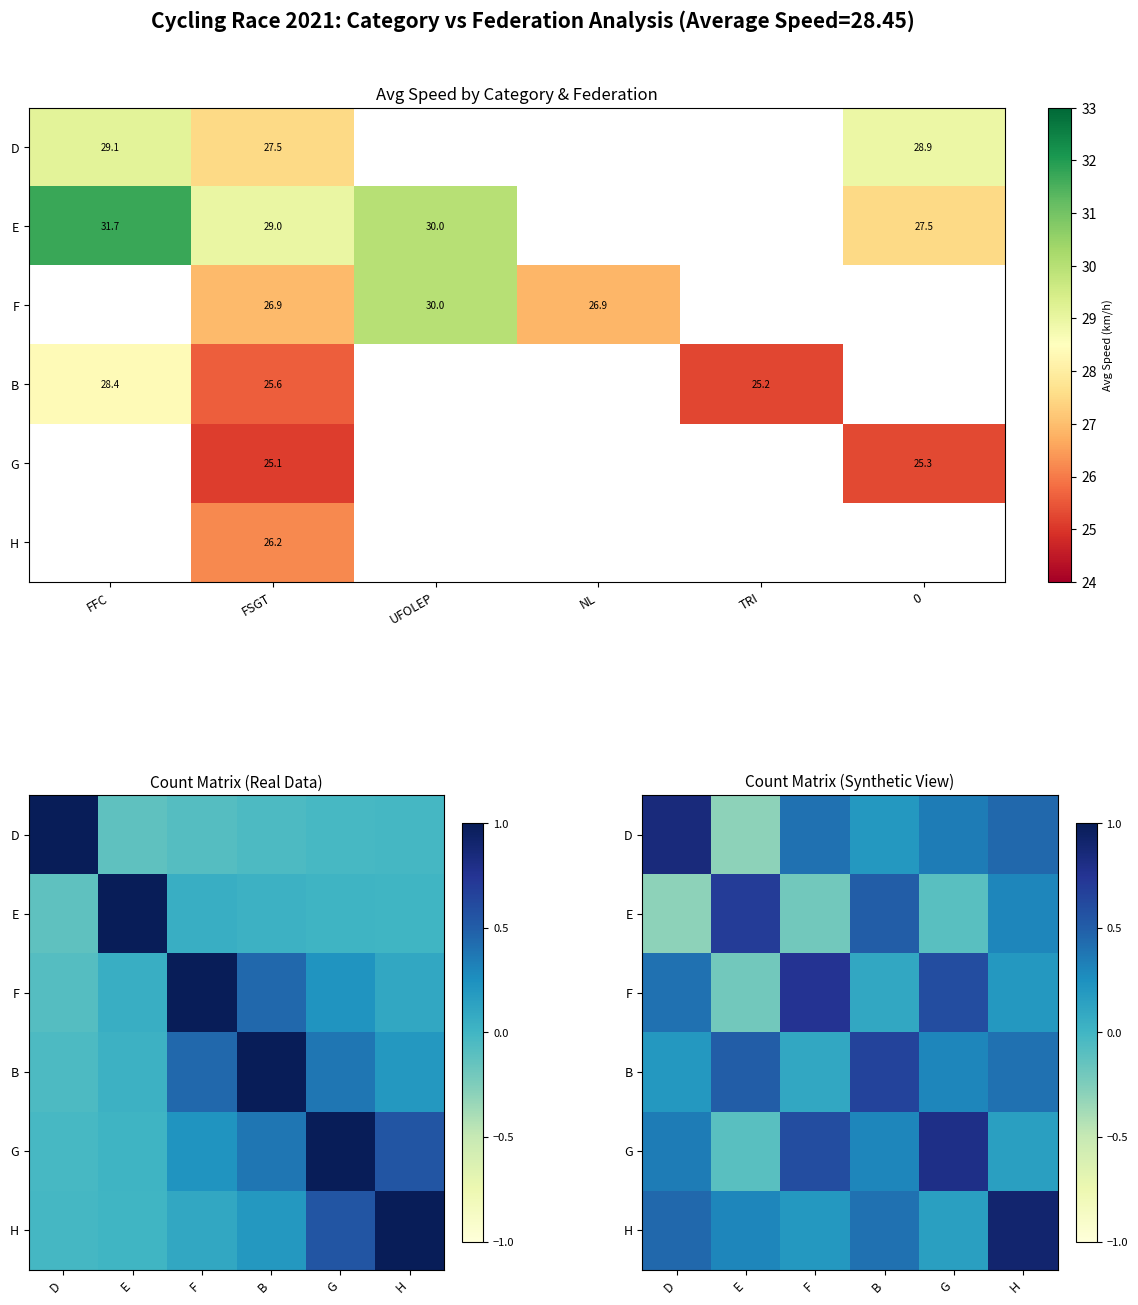

At how many categories does at least one series exceed 0?

6